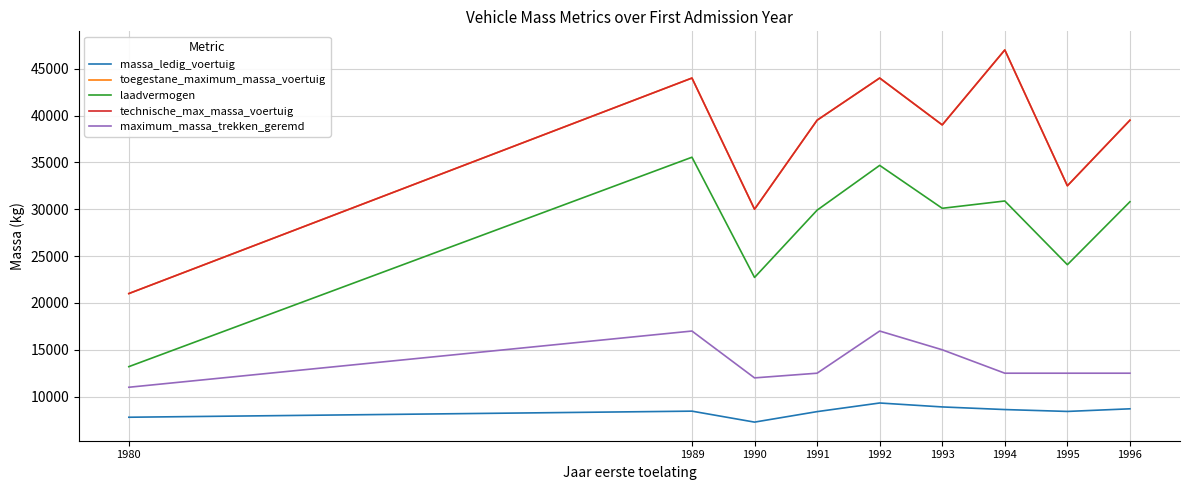

Does the chart display data point markers on the line(s)?

No